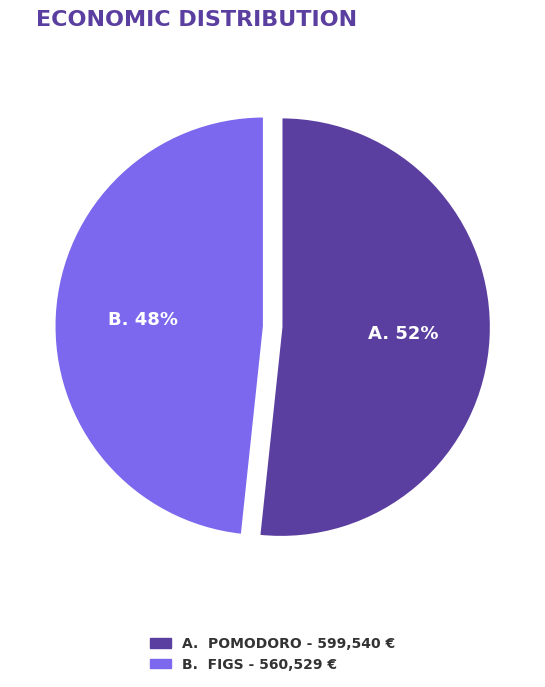

Count the number of slices in the pie.

2